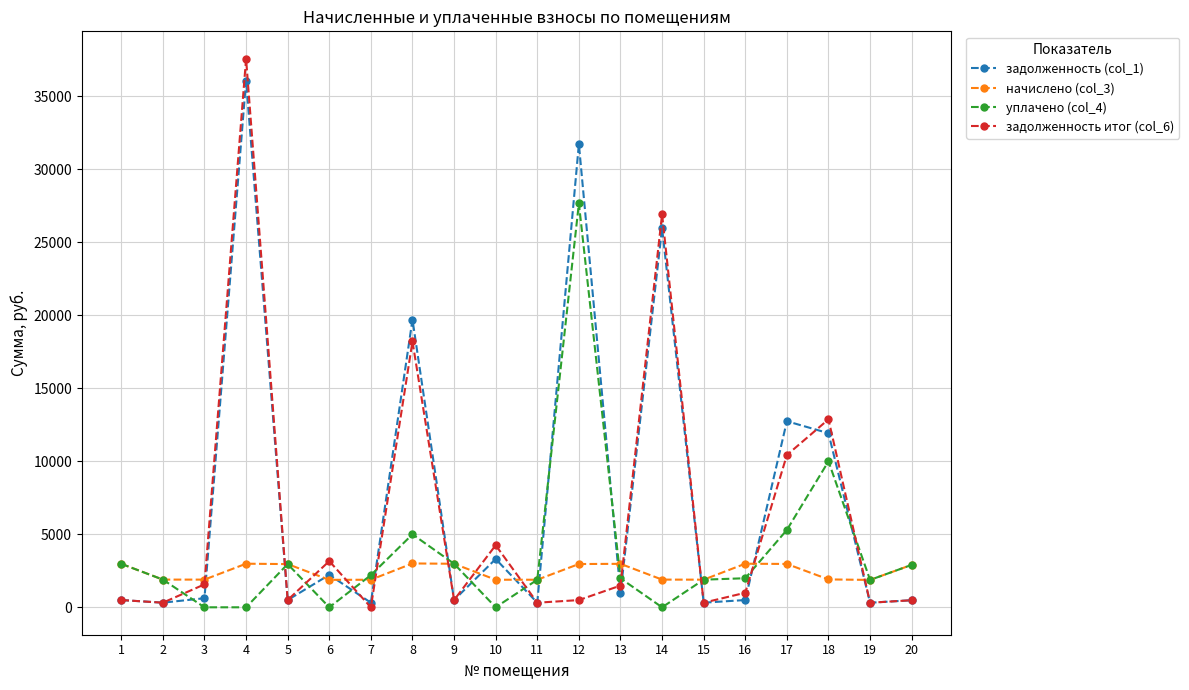

Which series has the largest range (max minus min)?

задолженность итог (col_6)